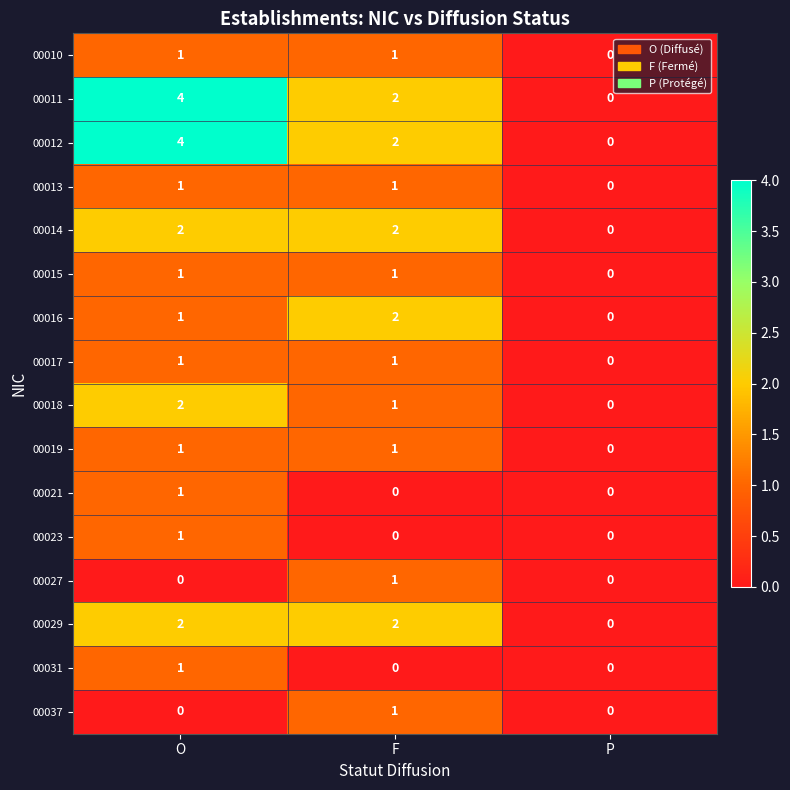

How many values in the 00021 series exceed 0?

1